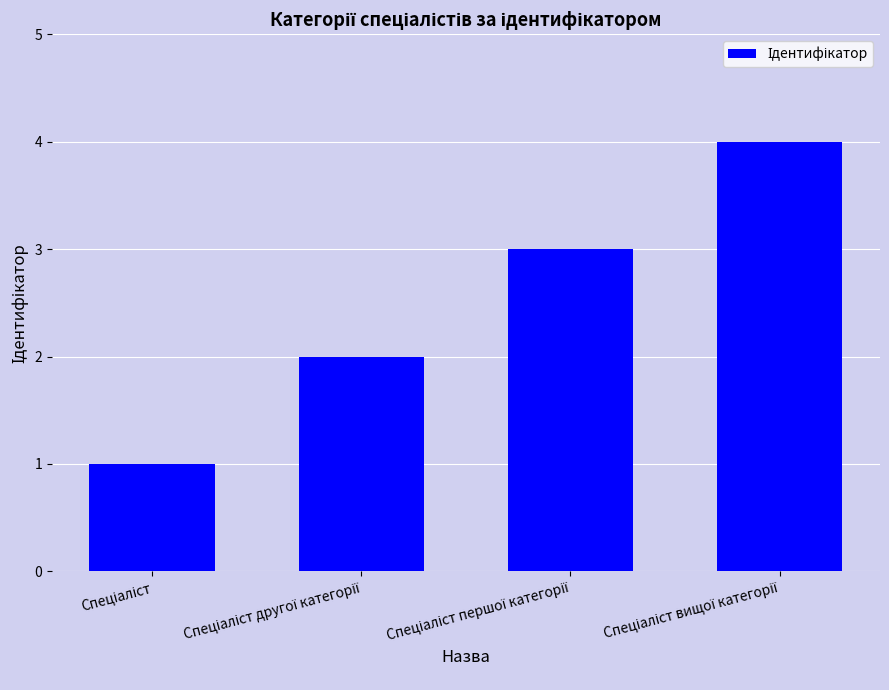

What is the difference between the maximum and minimum values?

3